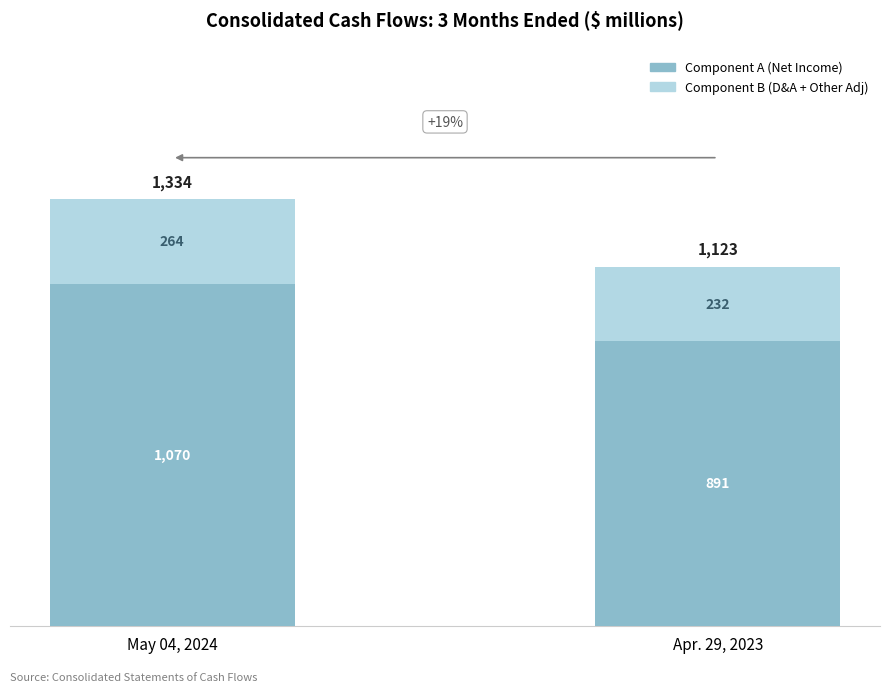

How many bars are there in total?

2